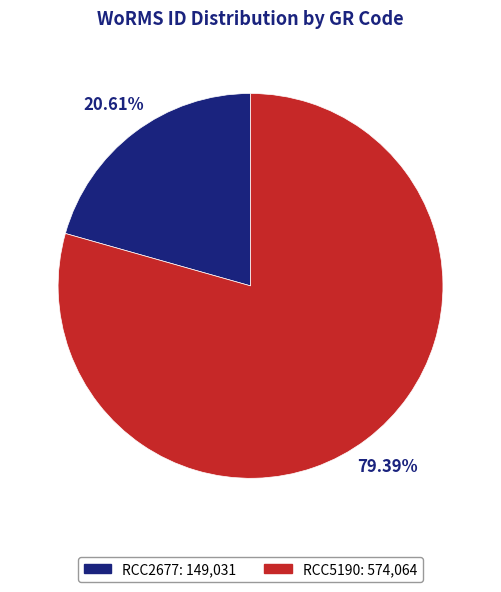

Does RCC2677 account for over 50% of the chart?

No